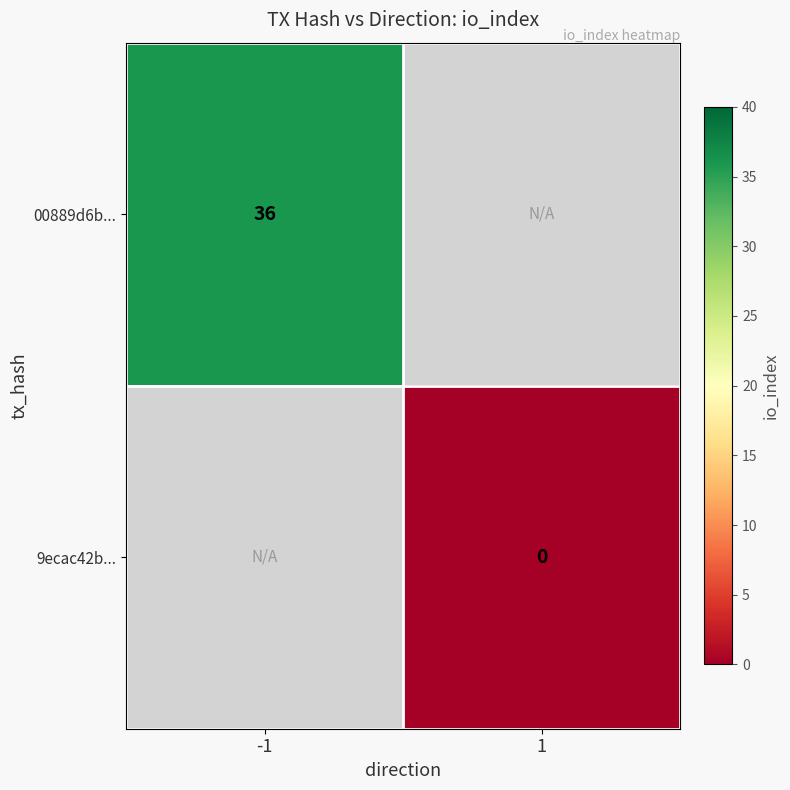

Is it true that 00889d6b... equals 23 at -1?

False